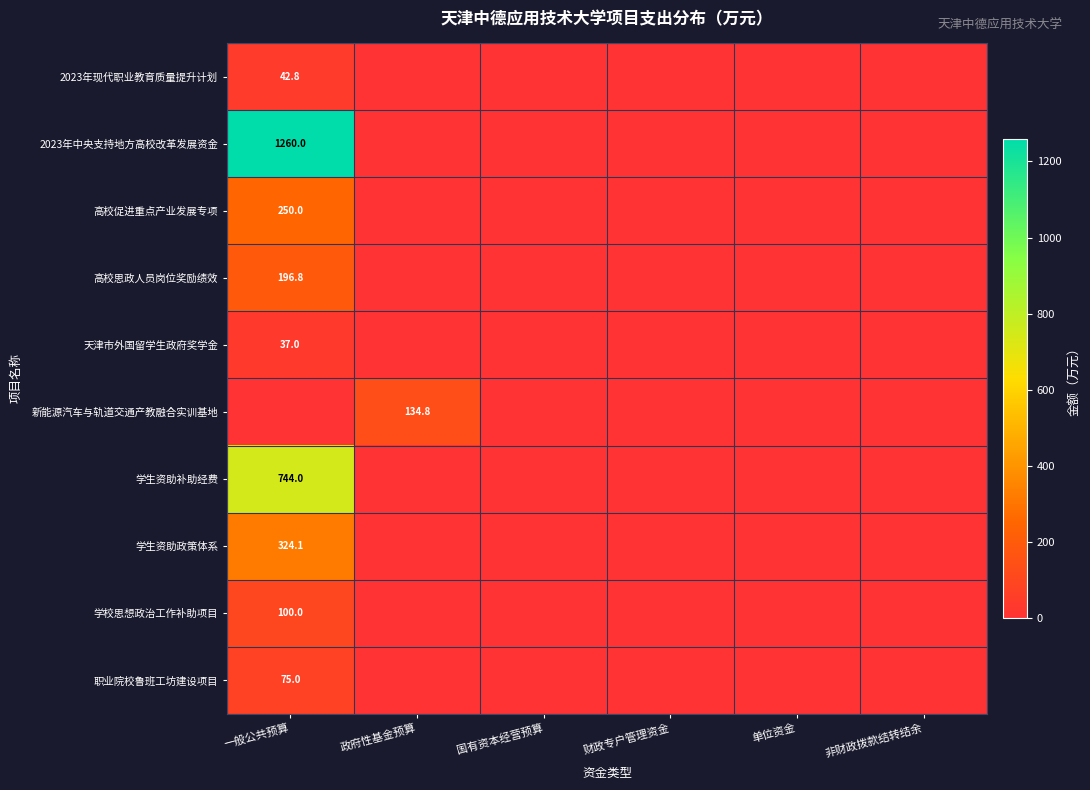

True or false: 天津市外国留学生政府奖学金 has a value of 37.0 at 一般公共预算.

True